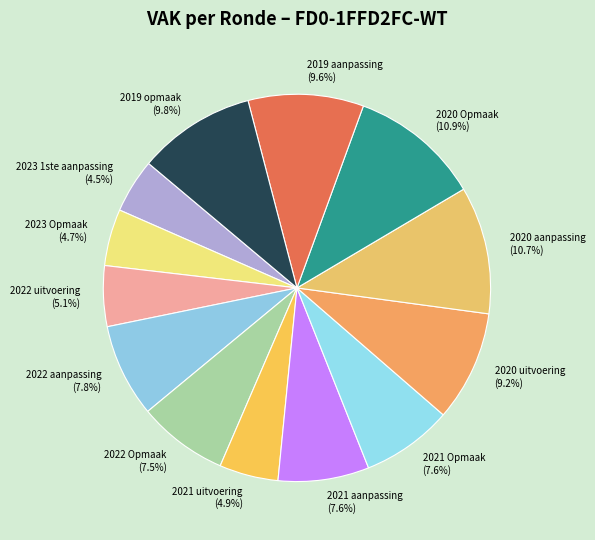

Combined, what portion of the pie is 2022 uitvoering and 2023 1ste aanpassing?

9.6%